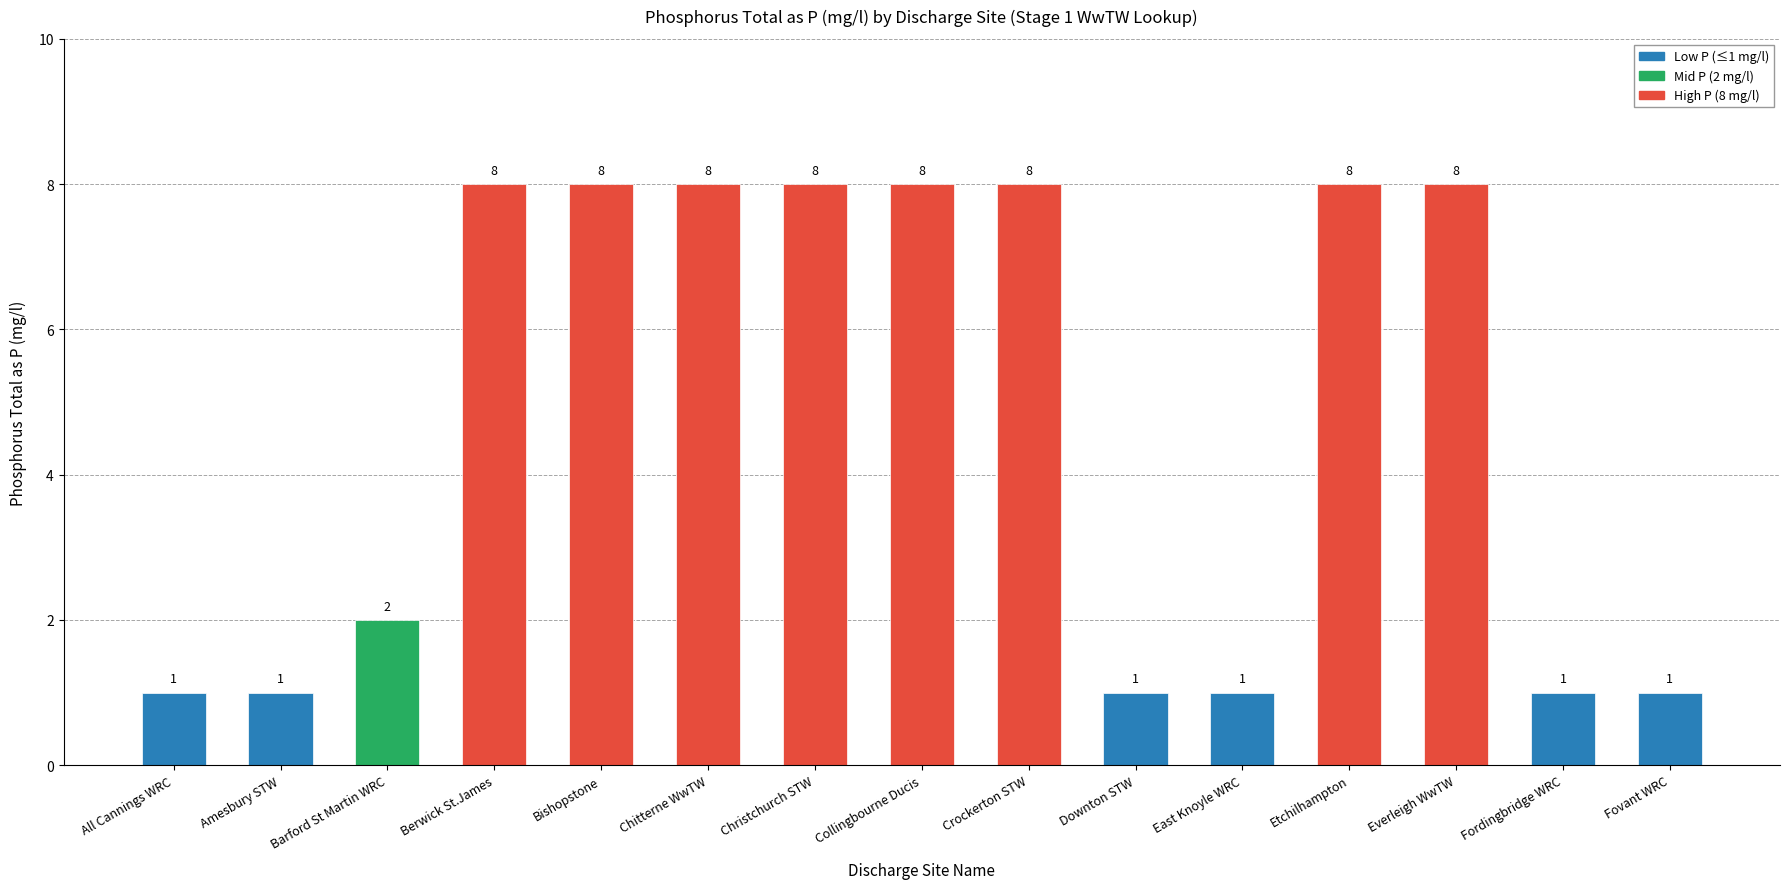

How many data points are less than 8?

7